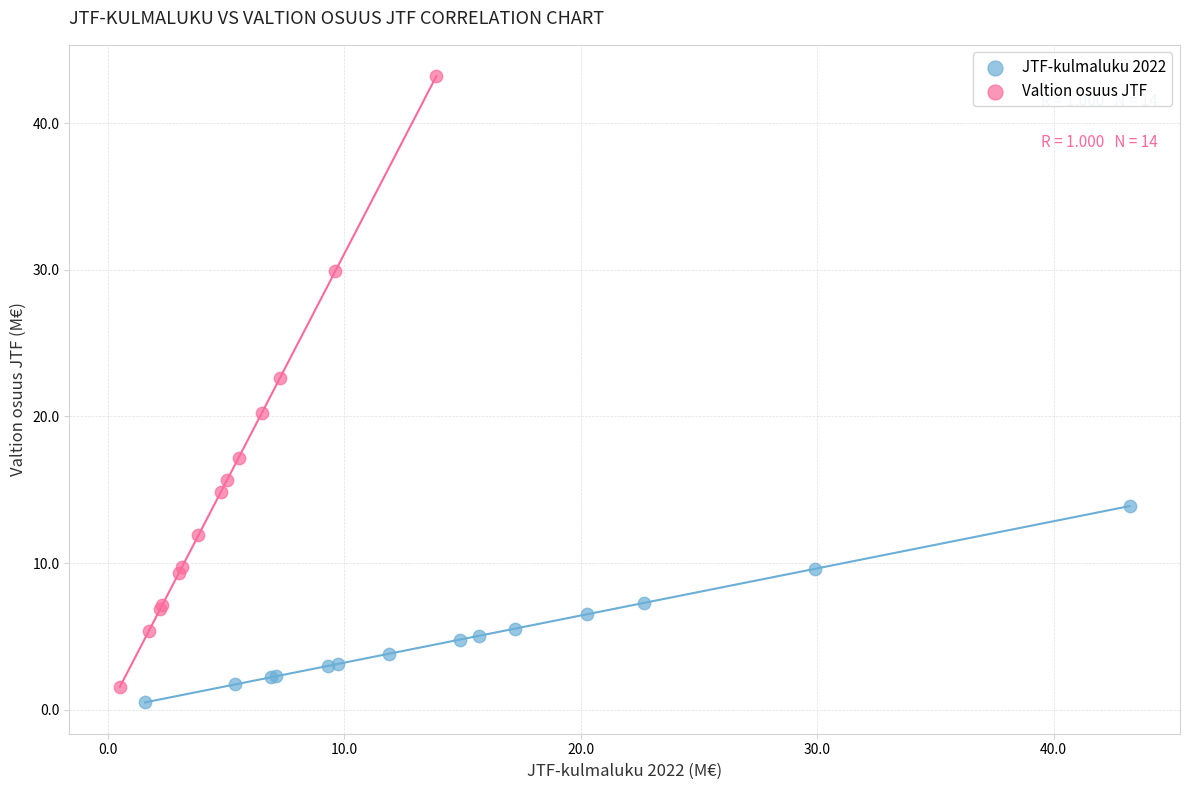

Which series contains the highest Y value?

Valtion osuus JTF